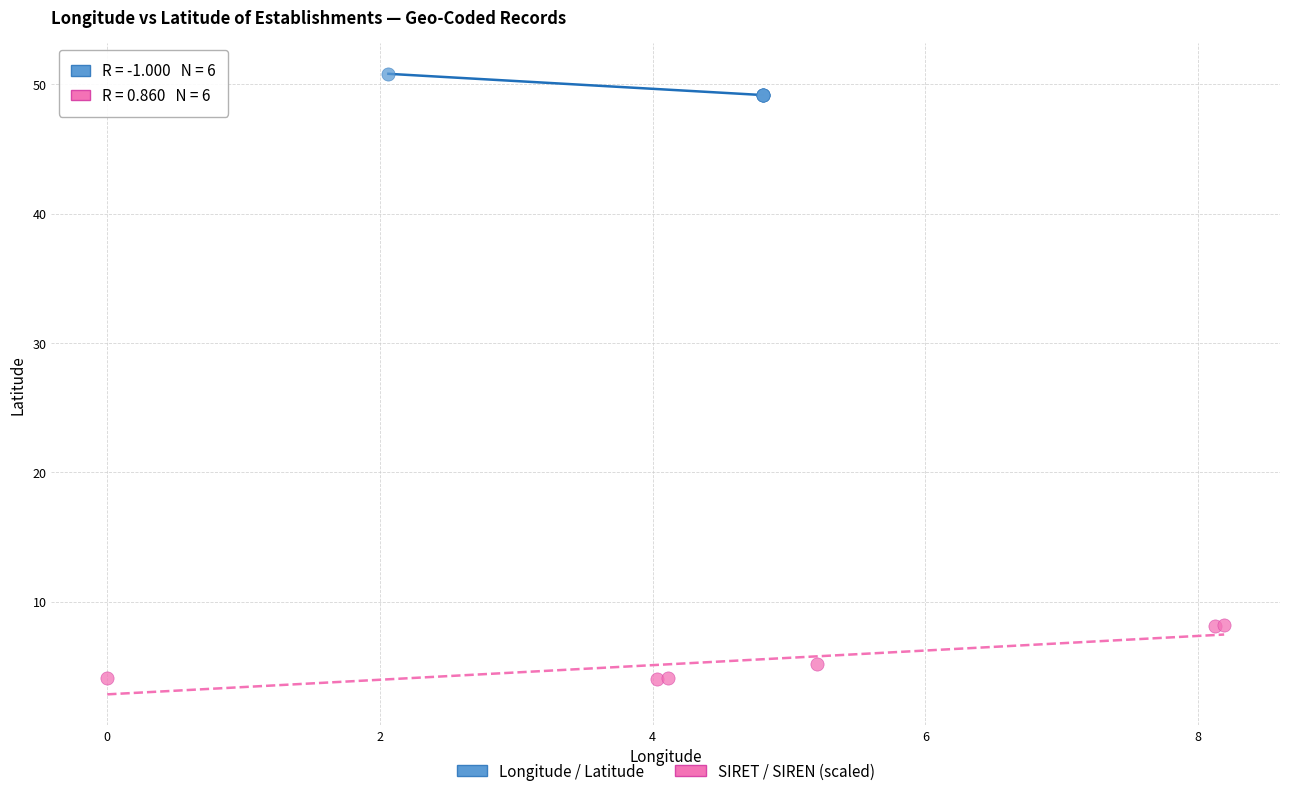

Which series contains the highest Y value?

Longitude / Latitude